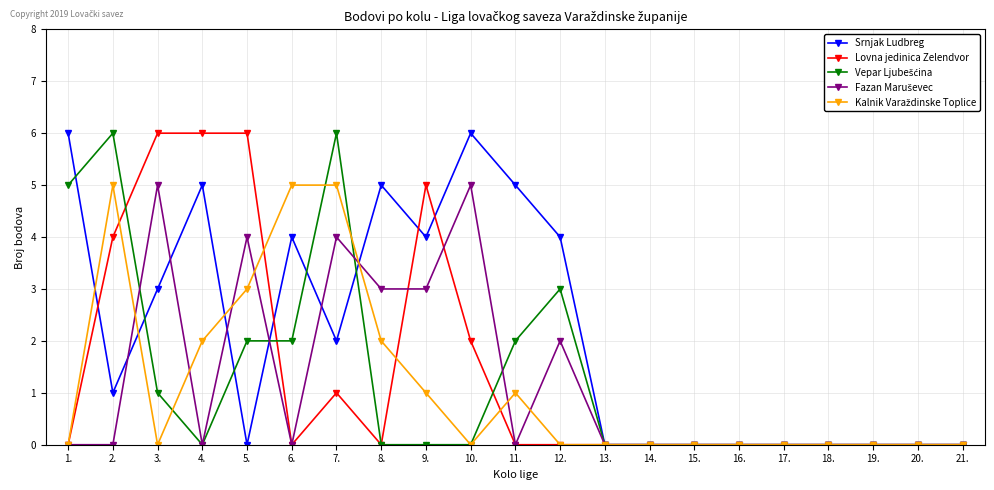

At which category is the sum across all series the highest?

7.